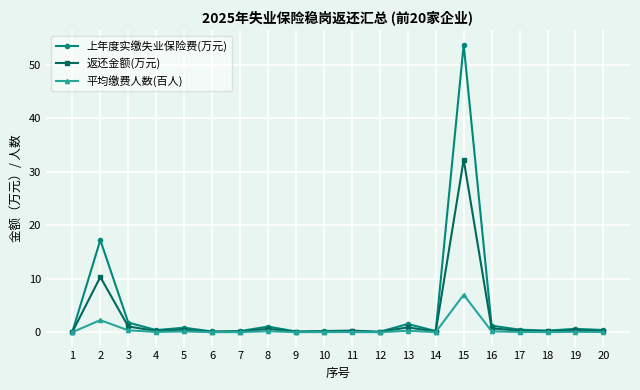

What is the difference between the highest and lowest values at 17?

0.4